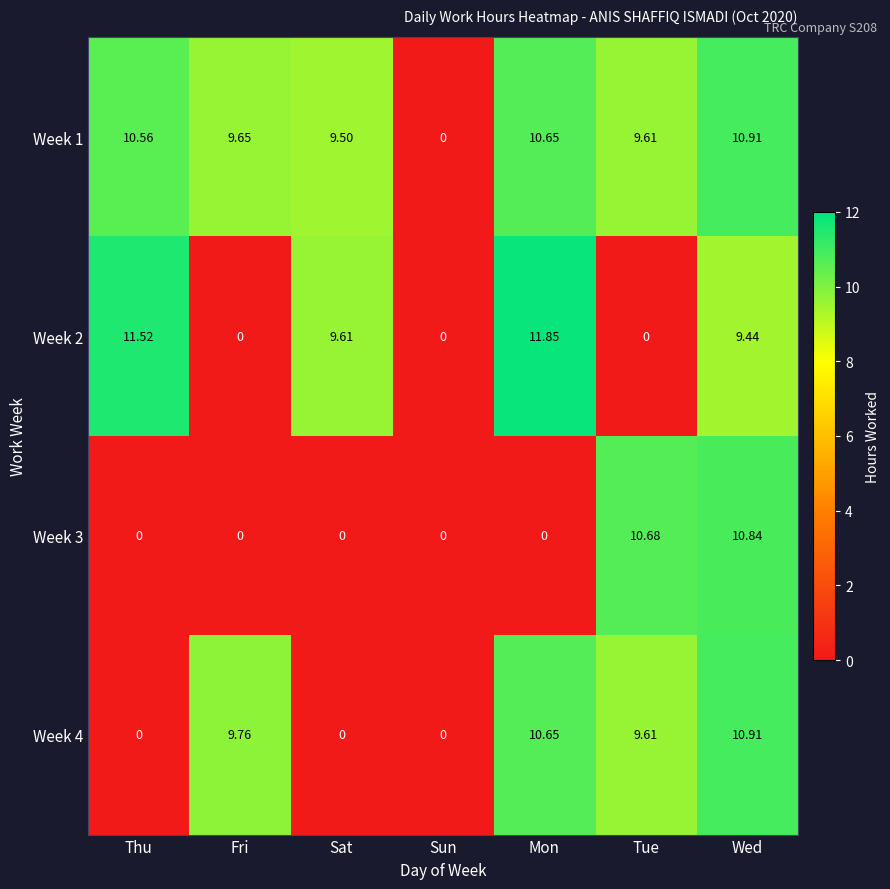

At which label is Week 2 closest to 5?

Wed